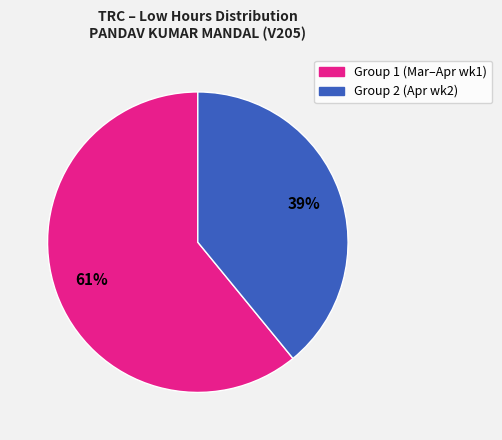

To the nearest percent, what is the average slice percentage?

50%